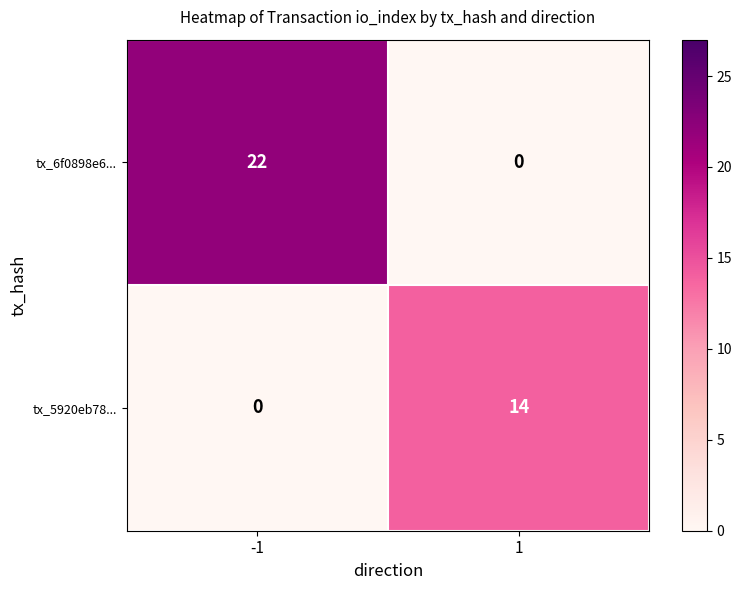

Which series has the largest total across all categories?

tx_6f0898e6...